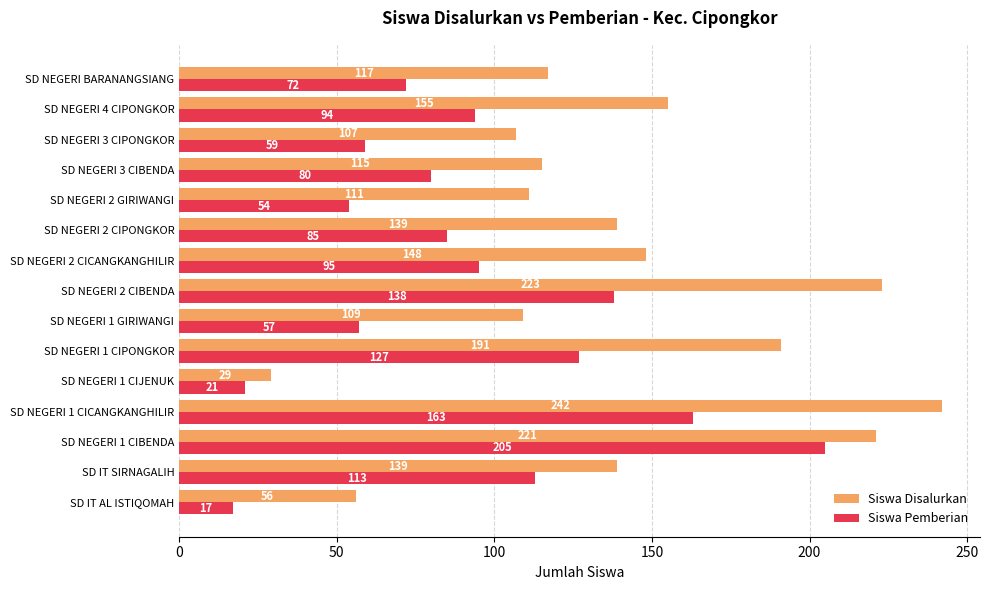

Which series has the largest total across all categories?

Siswa Disalurkan